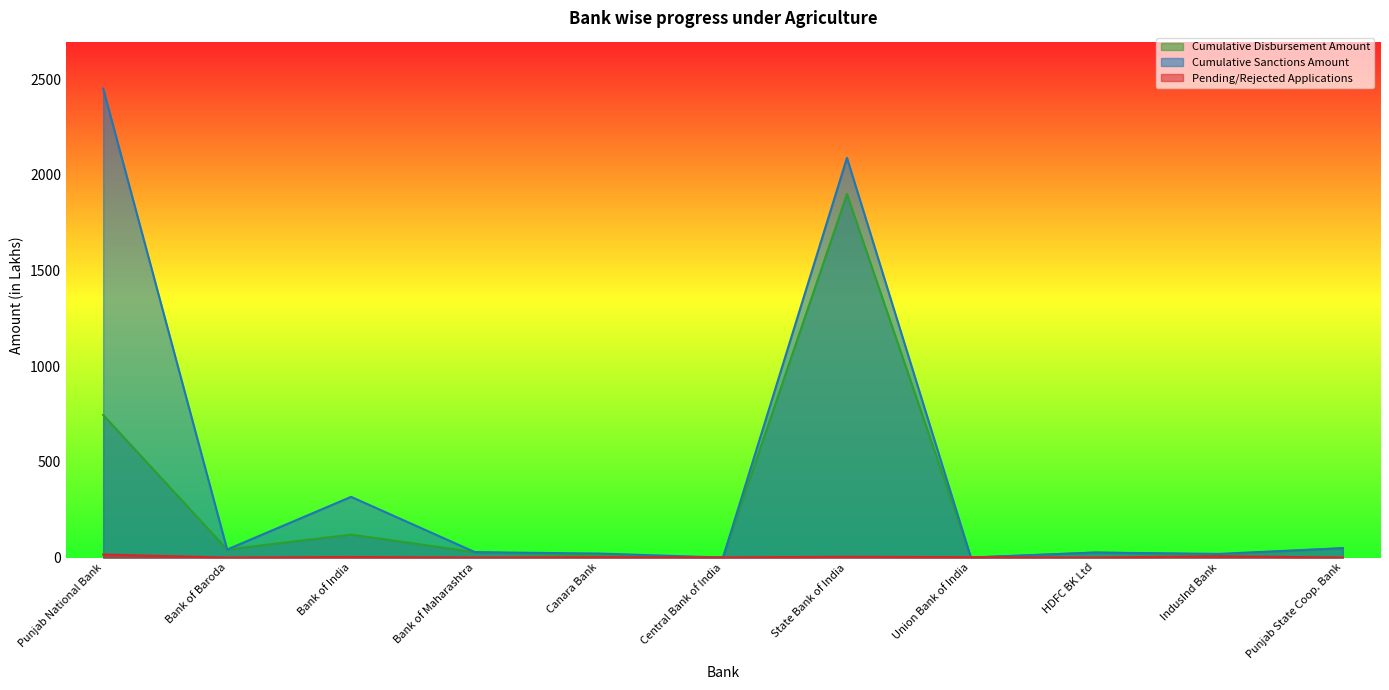

What is the highest value of the Cumulative Sanctions Amount series?

2450.0